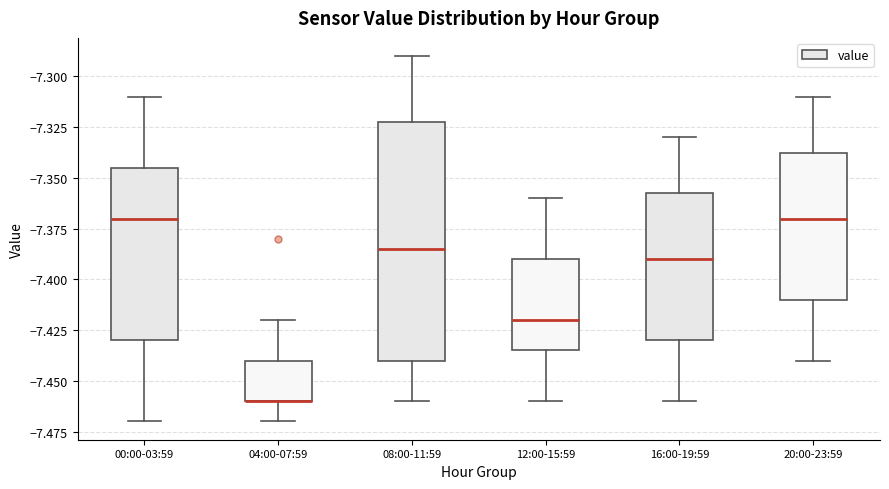

Reading left to right, transcribe this box plot: for each box, give where its median line is, the range the box spans, and where its two whiskers end, as read against the y-axis. The values are not printed on the chart, so give them approximately, as read against the axis.

00:00-03:59: median -7.370, box -7.430 to -7.345, whiskers -7.470 to -7.310
04:00-07:59: median -7.460 (drawn on the box's lower edge), box -7.460 to -7.440, whiskers -7.470 to -7.420
08:00-11:59: median -7.385, box -7.440 to -7.320, whiskers -7.460 to -7.290
12:00-15:59: median -7.420, box -7.435 to -7.390, whiskers -7.460 to -7.360
16:00-19:59: median -7.390, box -7.430 to -7.355, whiskers -7.460 to -7.330
20:00-23:59: median -7.370, box -7.410 to -7.335, whiskers -7.440 to -7.310